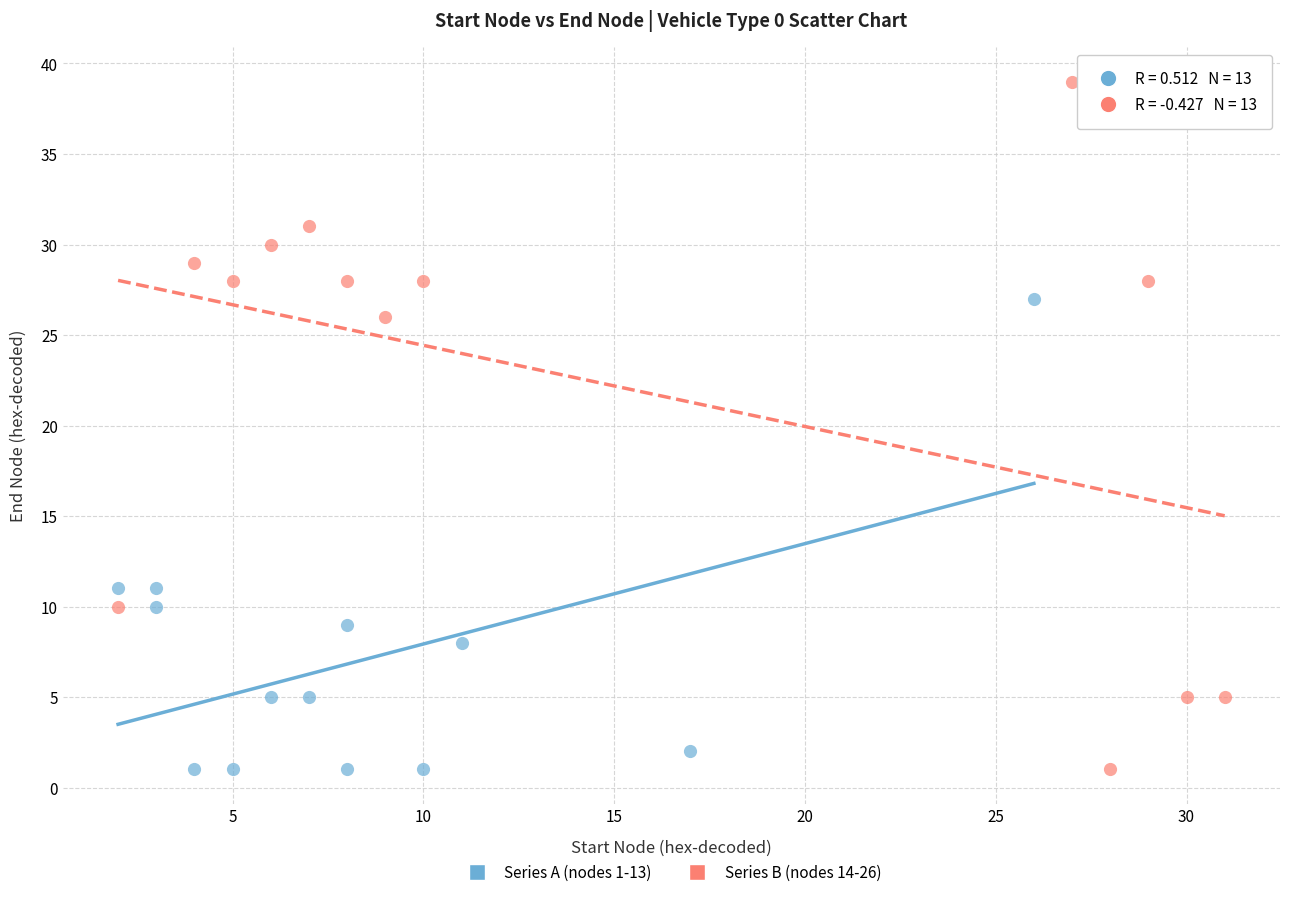

Which series reaches the maximum Y coordinate?

Series B (nodes 14-26)